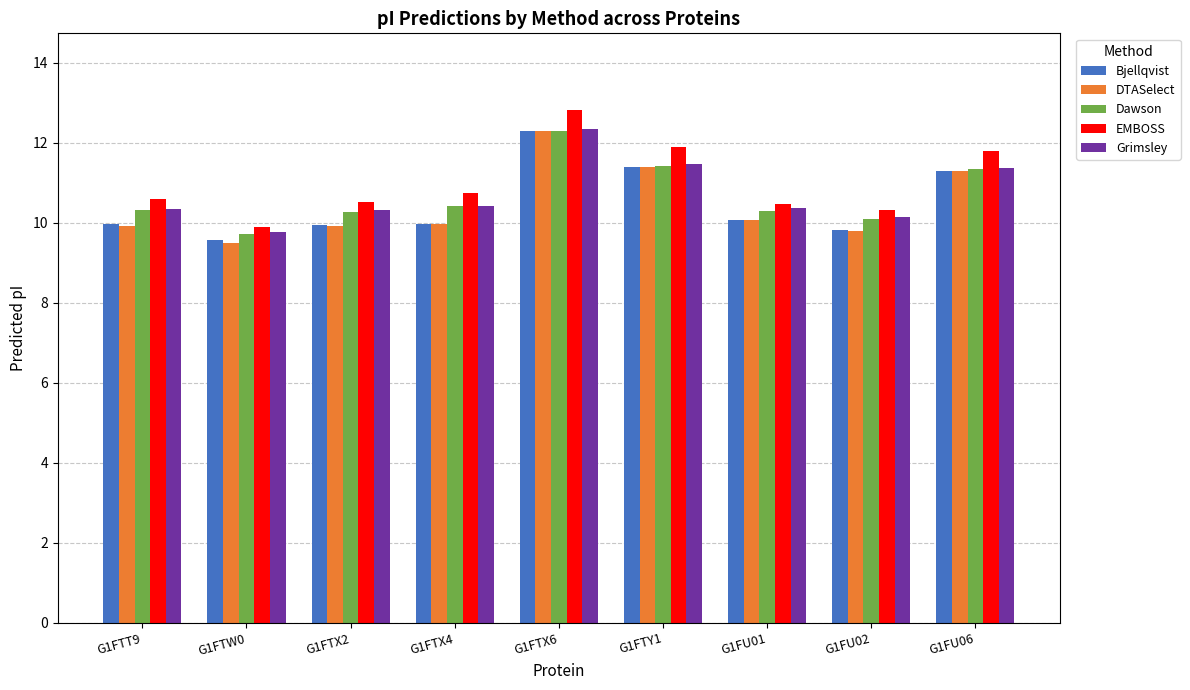

Is the value of EMBOSS at G1FU01 greater than the value of Bjellqvist at G1FTT9?

Yes